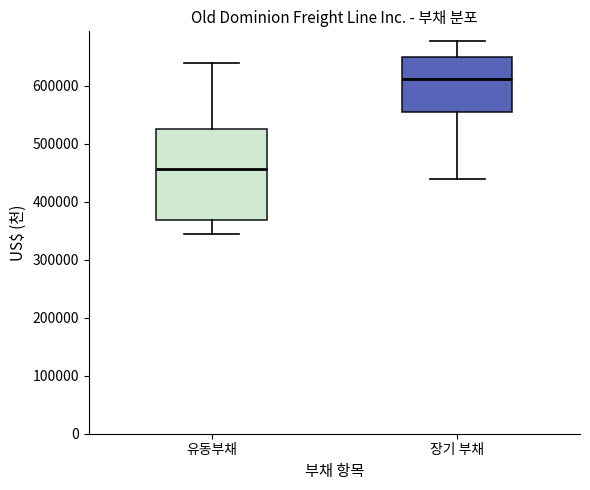

Which box has the highest median line?

장기 부채